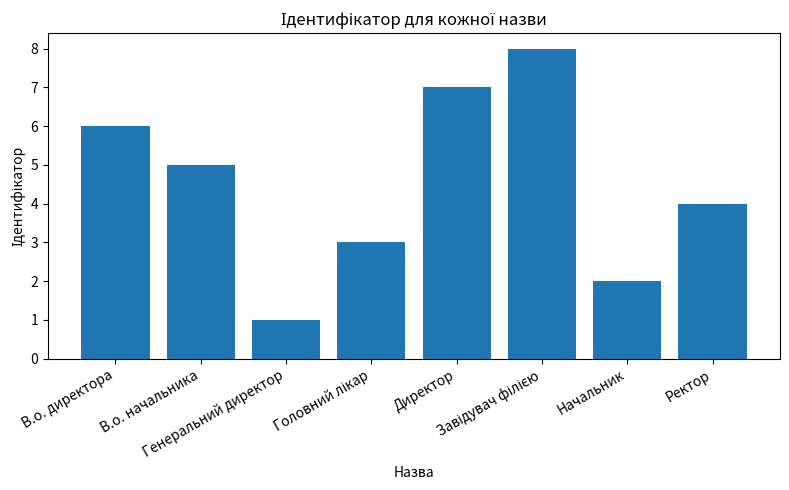

The chart shows a value of 1 at Ректор. True or false?

False